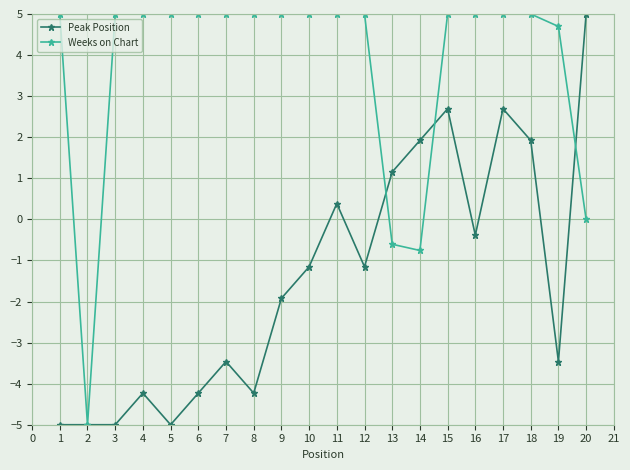

What is the approximate value of Peak Position at 17?

2.7